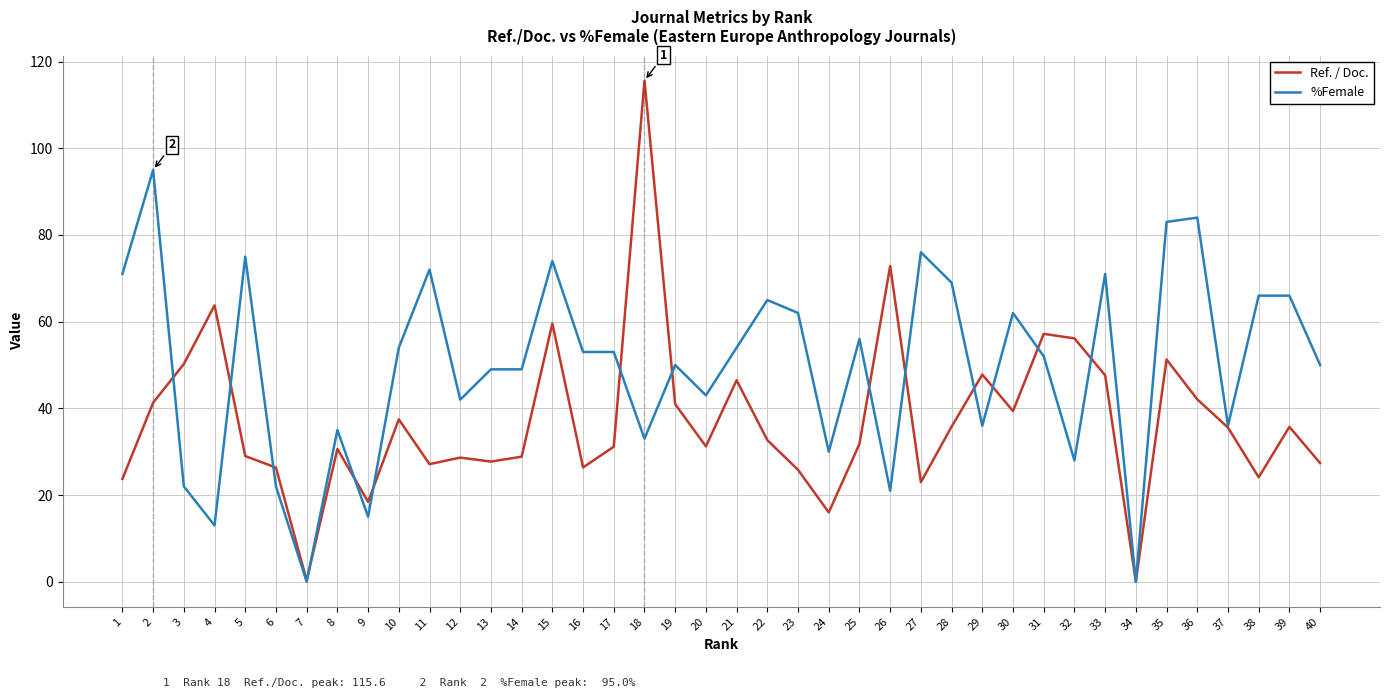

What are all the series names shown in the legend?

Ref. / Doc., %Female